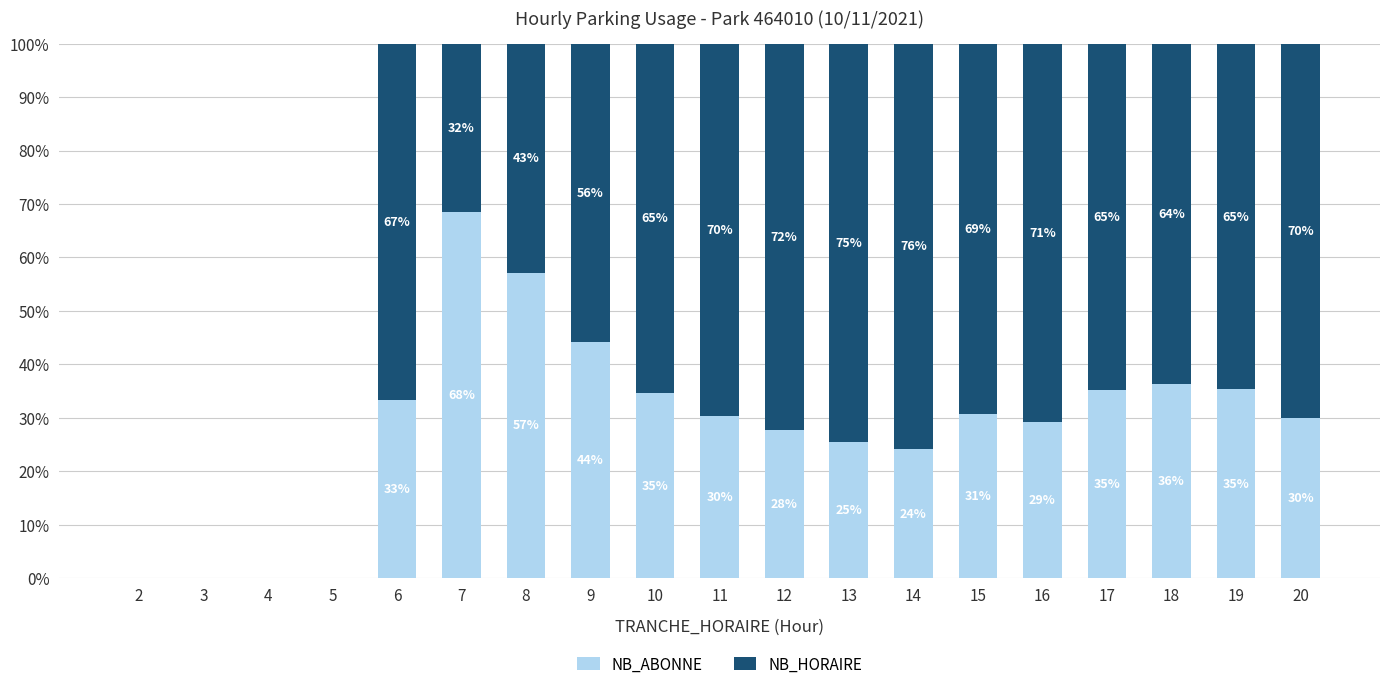

What are all the series names shown in the legend?

NB_ABONNE, NB_HORAIRE